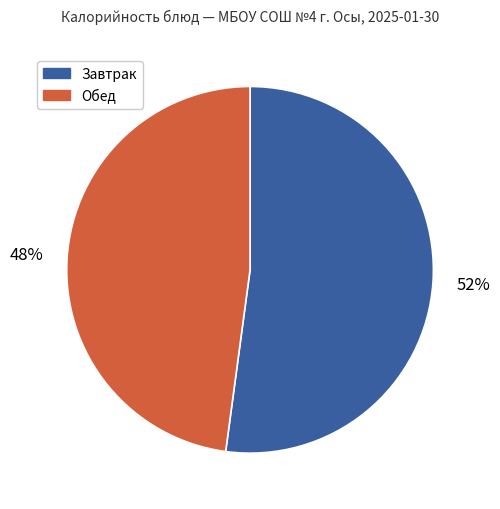

To the nearest percent, what portion does Обед represent?

48%